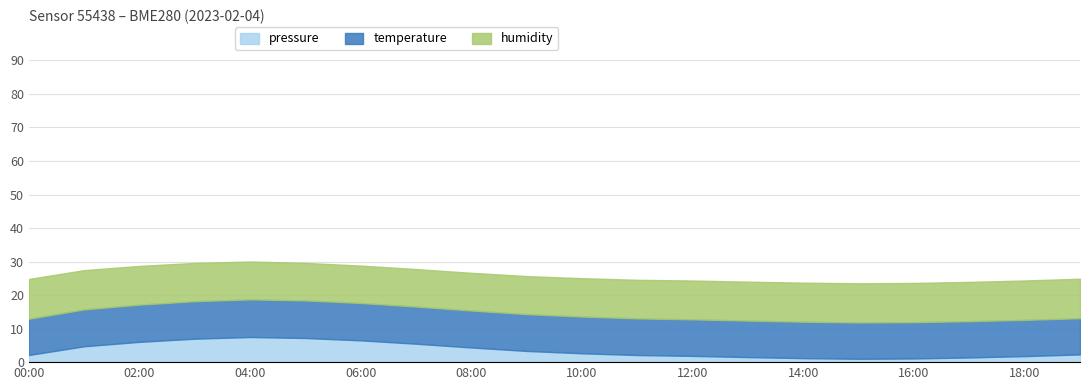

What is the highest value of the pressure series?

7.5